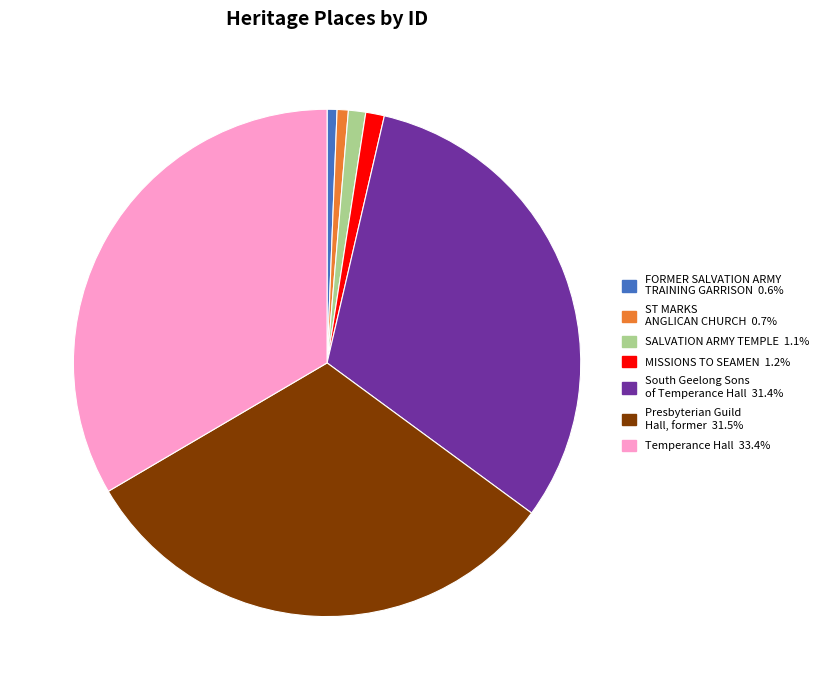

Is MISSIONS TO SEAMEN the majority of the pie?

No